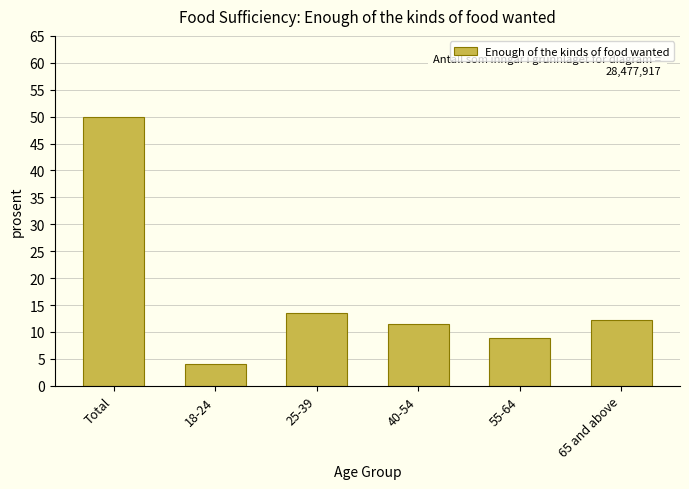

Reading right to left, extract all data points from this chart.

65 and above=12.2	55-64=8.9	40-54=11.4	25-39=13.5	18-24=4.0	Total=50.0